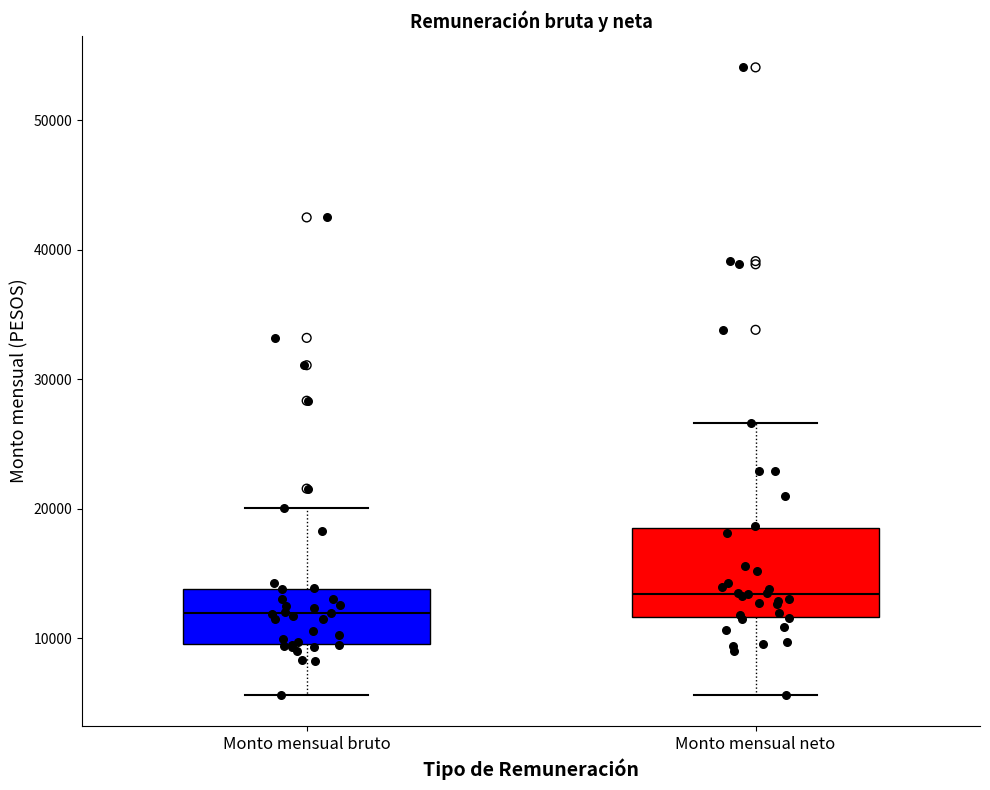

Comparing the boxes themselves (not the whiskers), which one is the tallest?

Monto mensual neto